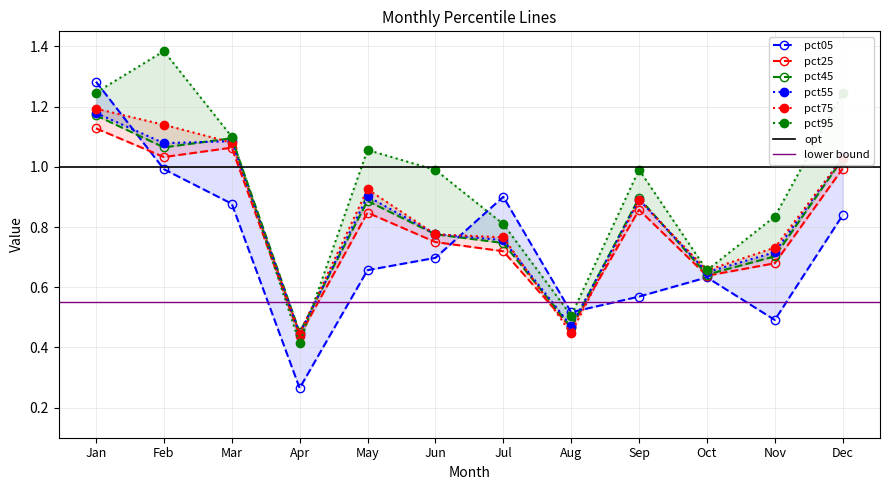

Where is the first local minimum for pct05?

Apr